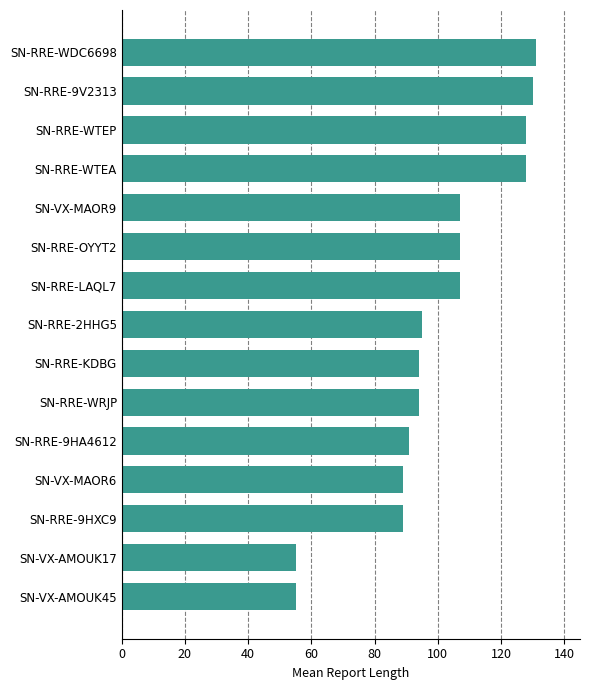

What value does the data have at SN-RRE-KDBG?

94